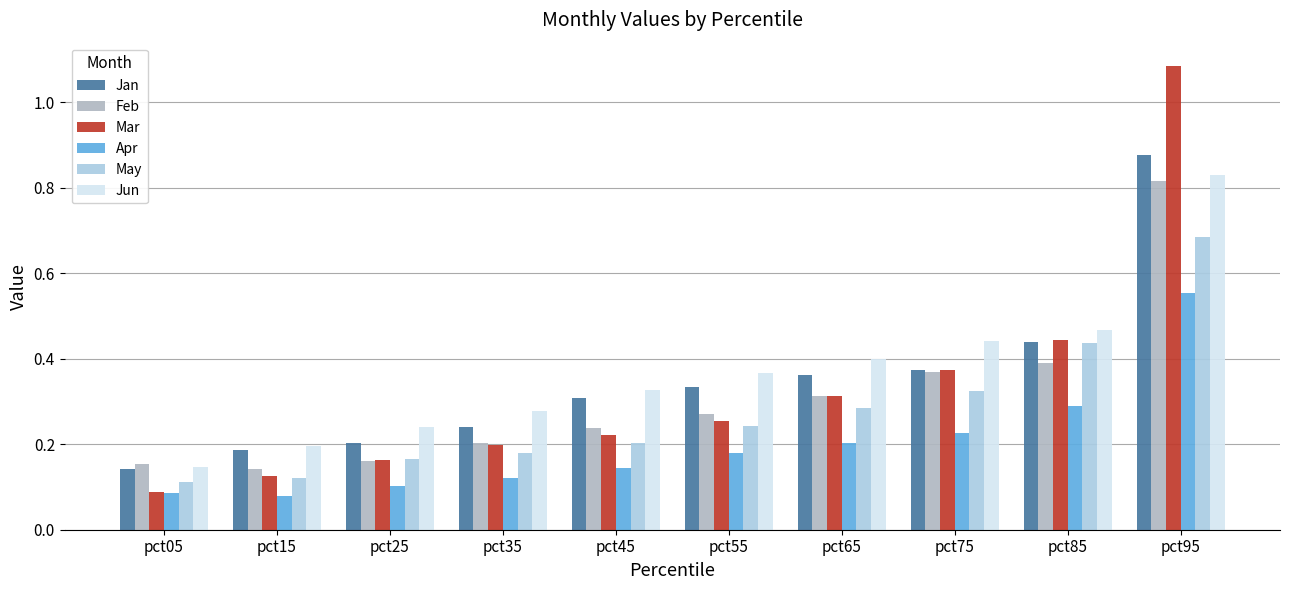

Does the chart contain stacked bars?

No